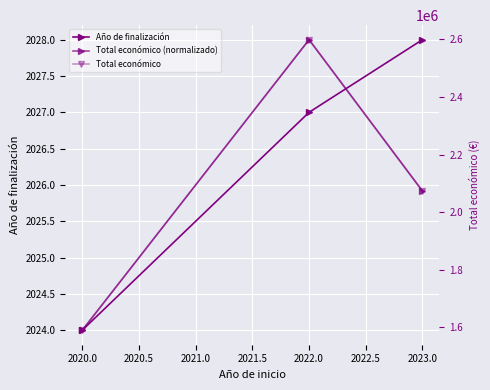

Is the value of Total económico (normalizado) at 2020.0 greater than the value of Año de finalización at 2022.0?

No